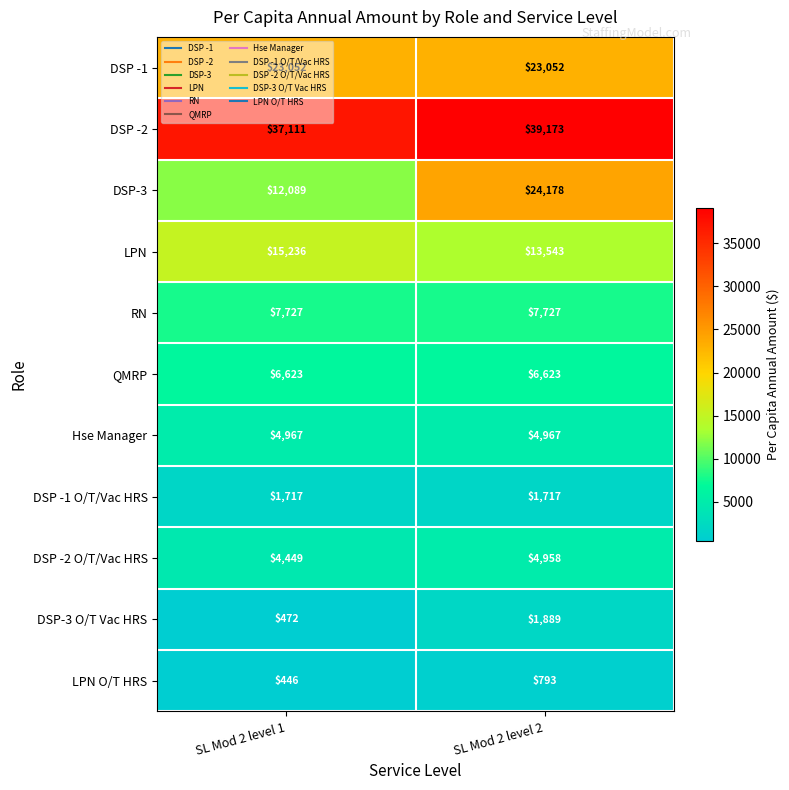

What is the difference between the maximum and minimum values in the DSP -2 O/T/Vac HRS series?

509